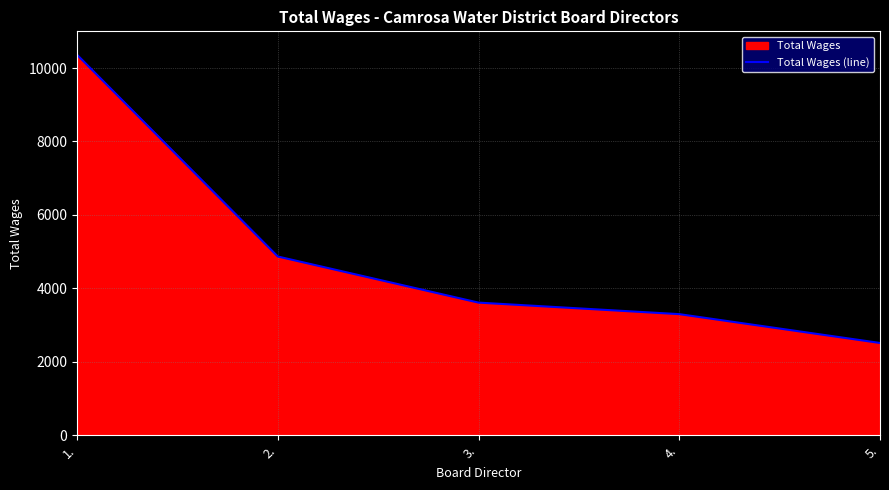

What is the greatest value displayed?

10362